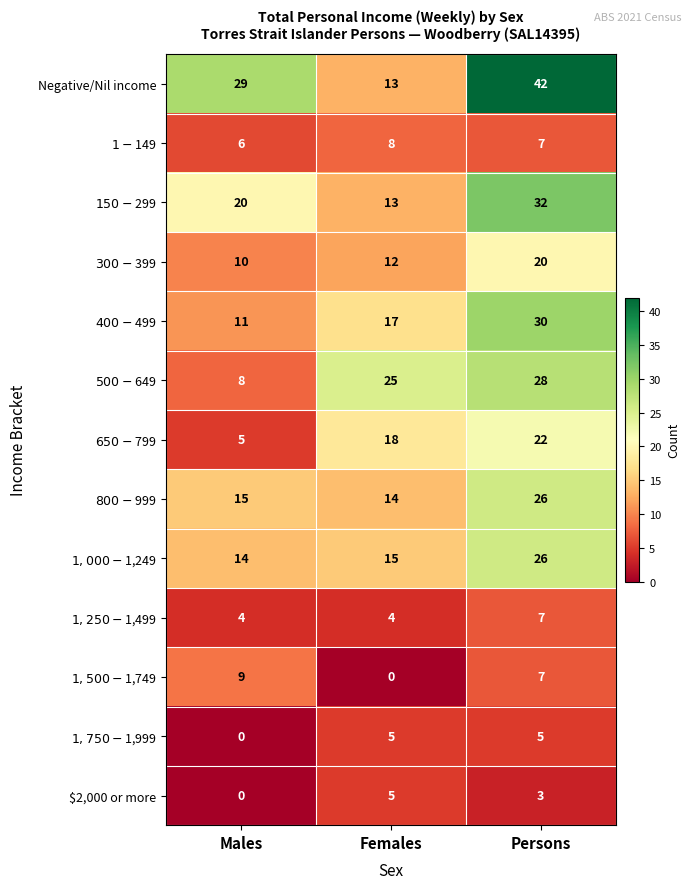

True or false: Negative/Nil income has a value of 29 at Males.

True